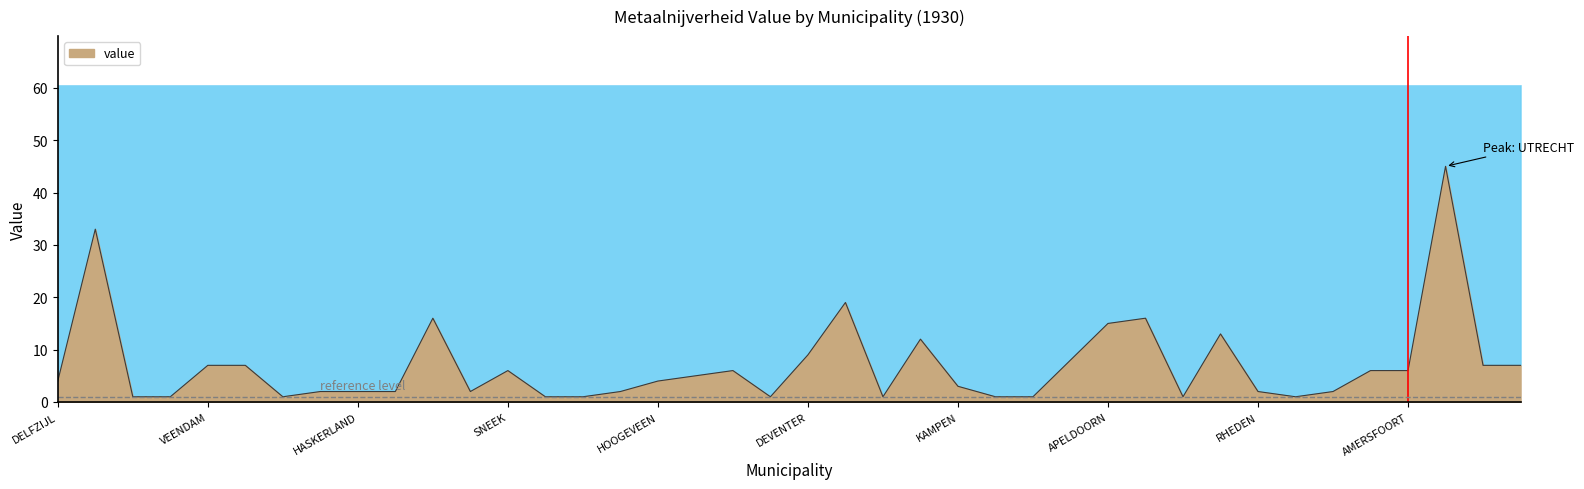

What is the sum of all values?

279